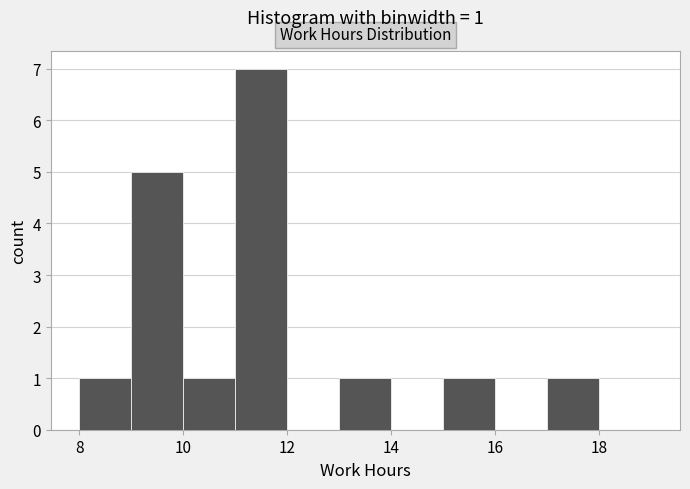

Over which range of the x-axis is the bar tallest?

11 to 12